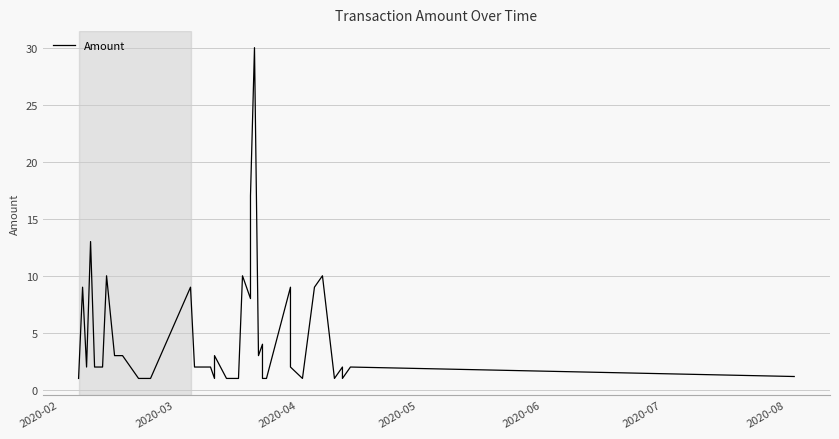

Read the value at 2020-05.

2.0